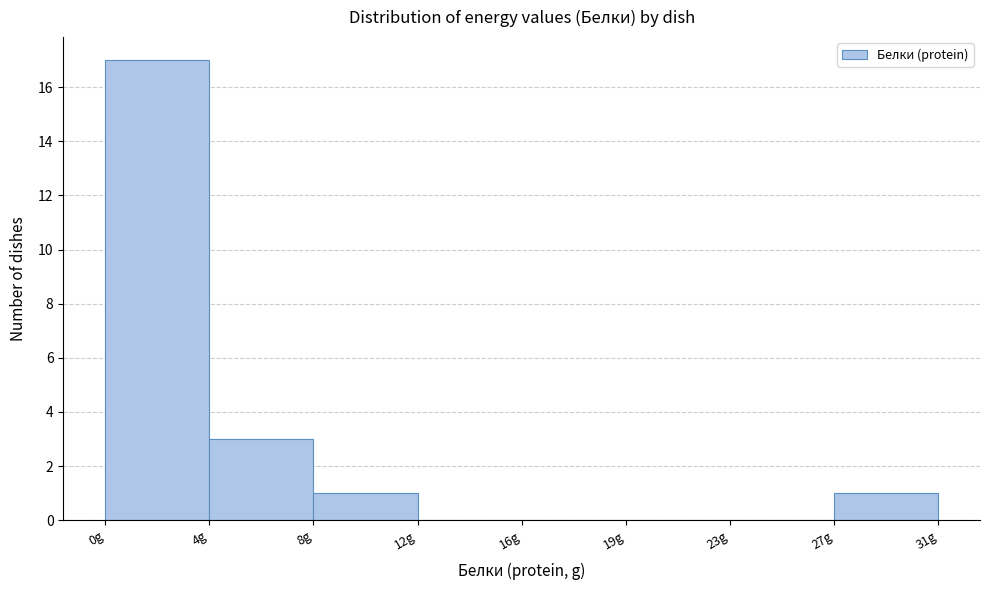

Reading left to right, list all the values displayed in this chart.

0g=17	4g=3	8g=1	12g=0	16g=0	19g=0	23g=0	27g=1